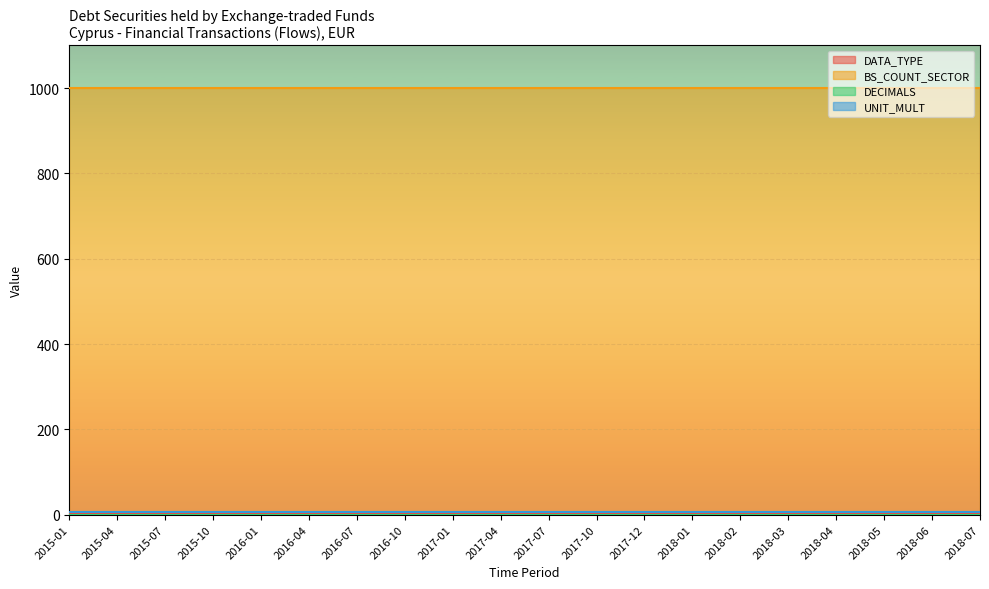

What position from the left is 2017-01?

9